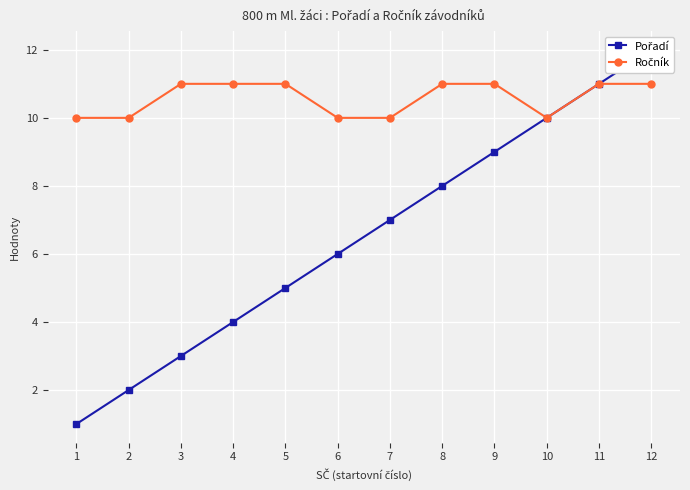

Reading left to right, list all the values displayed in this chart.

Pořadí: 1=1	2=2	3=3	4=4	5=5	6=6	7=7	8=8	9=9	10=10	11=11	12=12
Ročník: 1=10	2=10	3=11	4=11	5=11	6=10	7=10	8=11	9=11	10=10	11=11	12=11